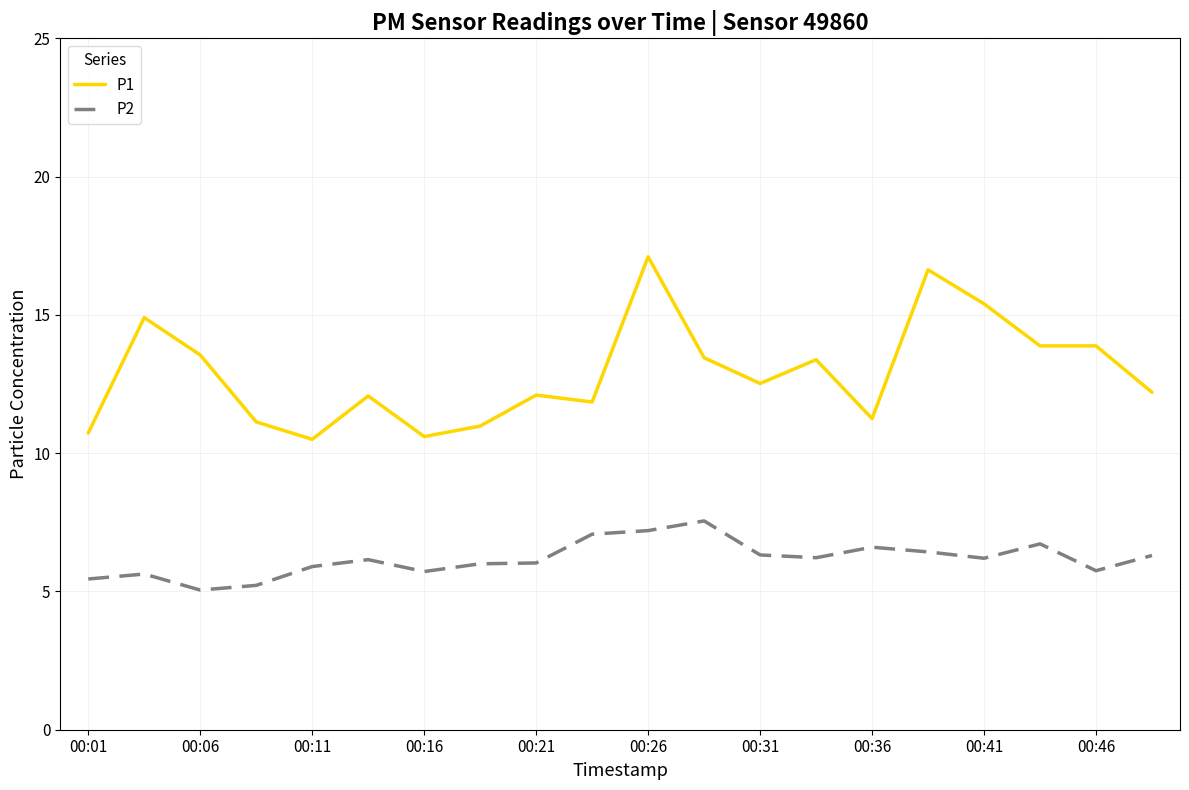

Which series has the widest spread of values?

P1